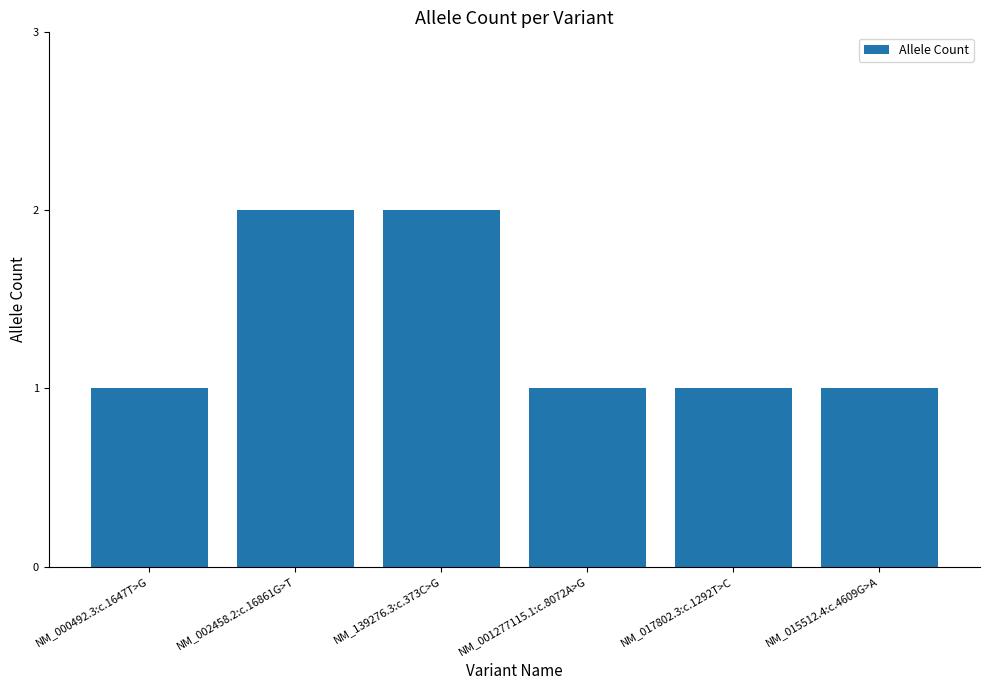

What is the sum of all values?

8